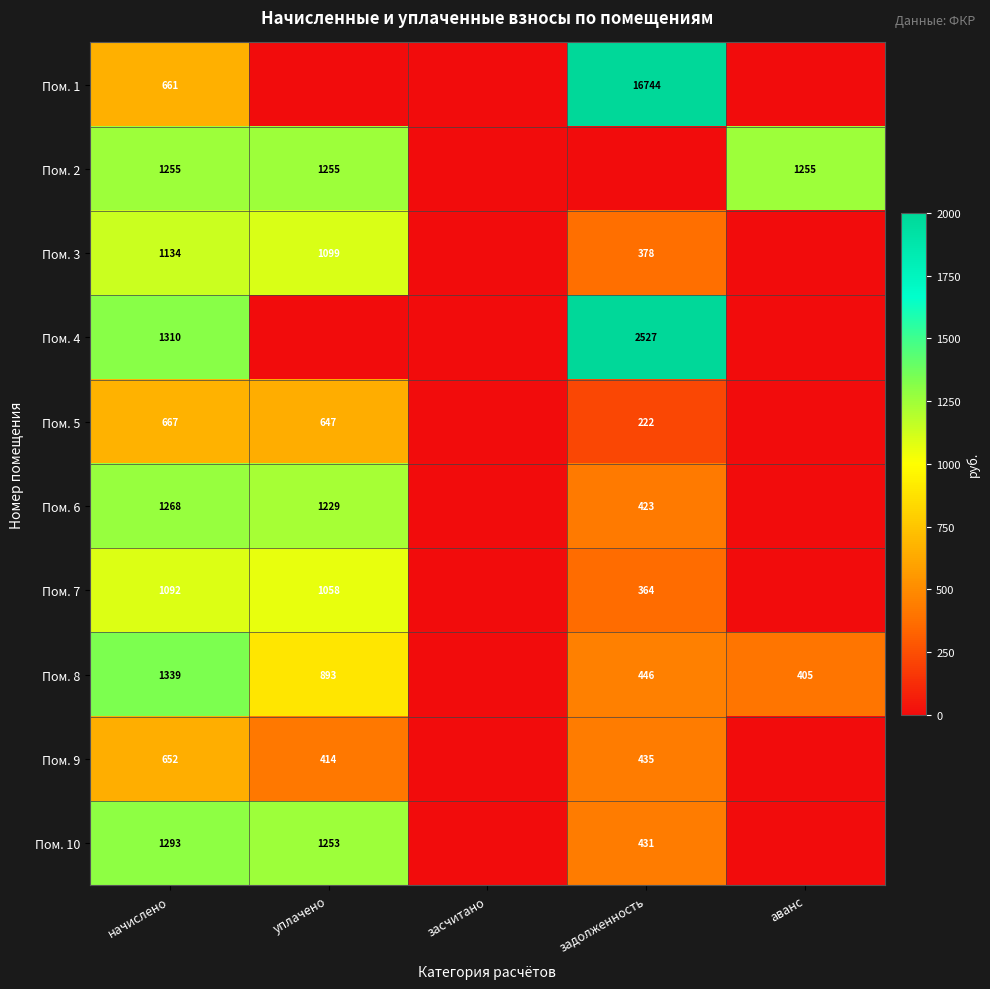

Is the value of Пом. 10 at уплачено greater than the value of Пом. 5 at уплачено?

Yes